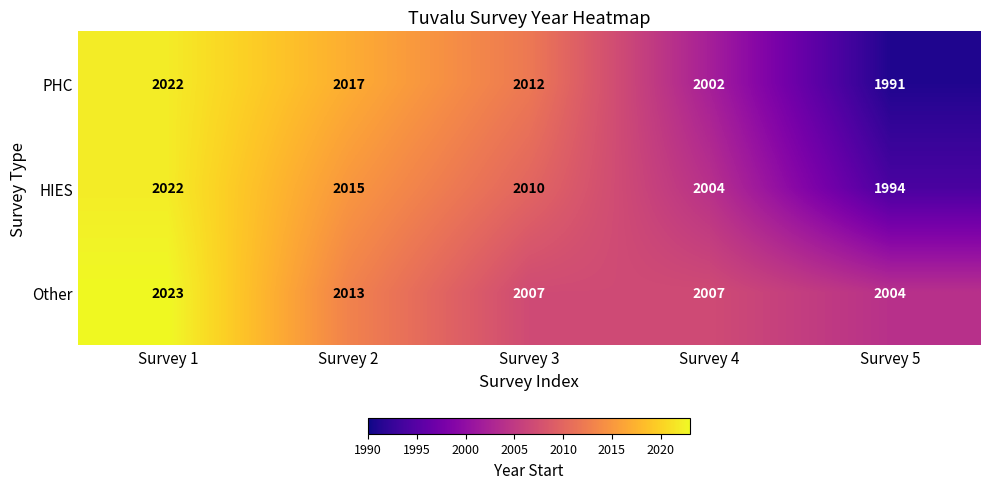

Rank the series at Survey 5 from highest to lowest value.

Other, HIES, PHC